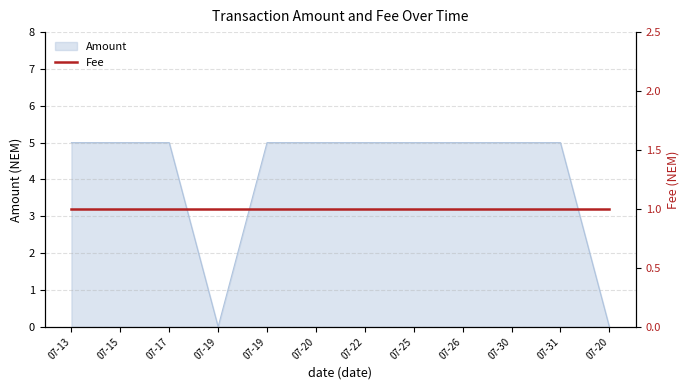

Which label corresponds to the smallest value in the chart?

07-19